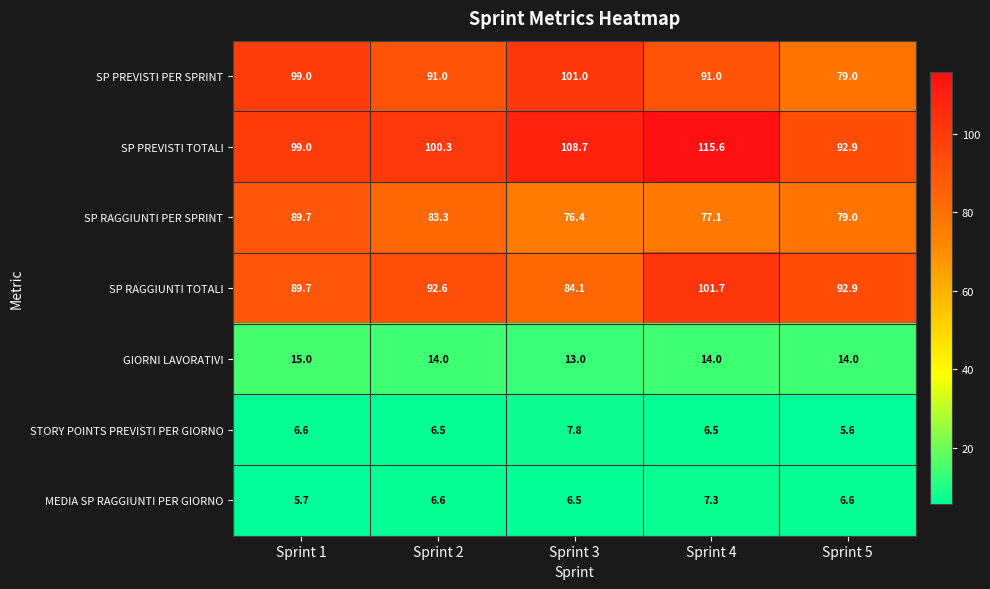

What is the spread (max minus min) of values at Sprint 3?

102.2